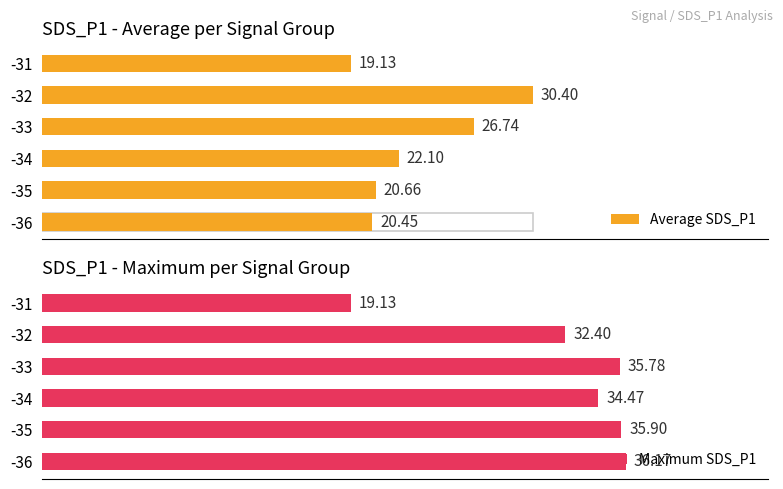

What is the difference between the maximum and second lowest values in the Average SDS_P1 series?

9.9